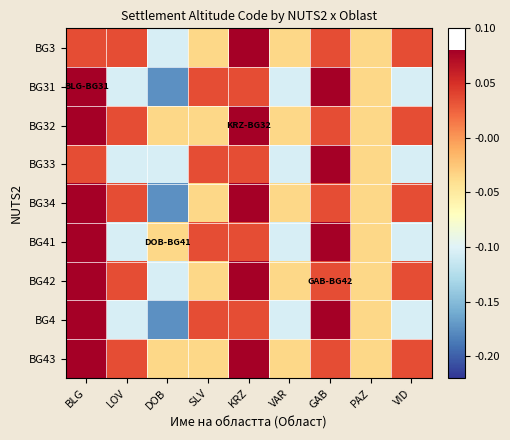

What is the smallest value displayed?

-0.2